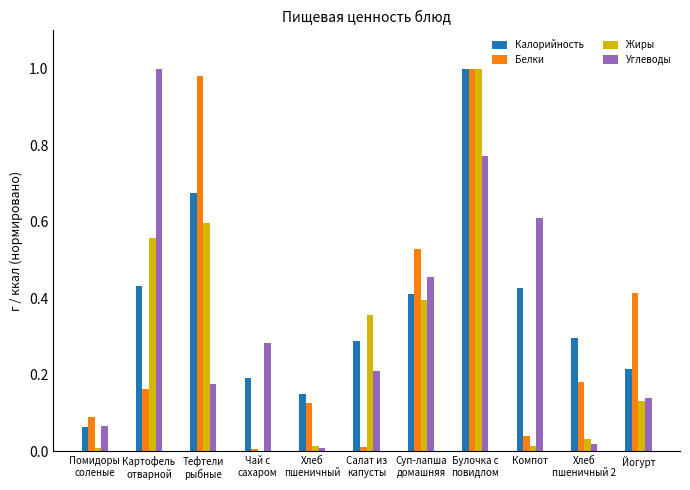

Which series changed the most between Чай с
сахаром and Хлеб
пшеничный 2?

Углеводы